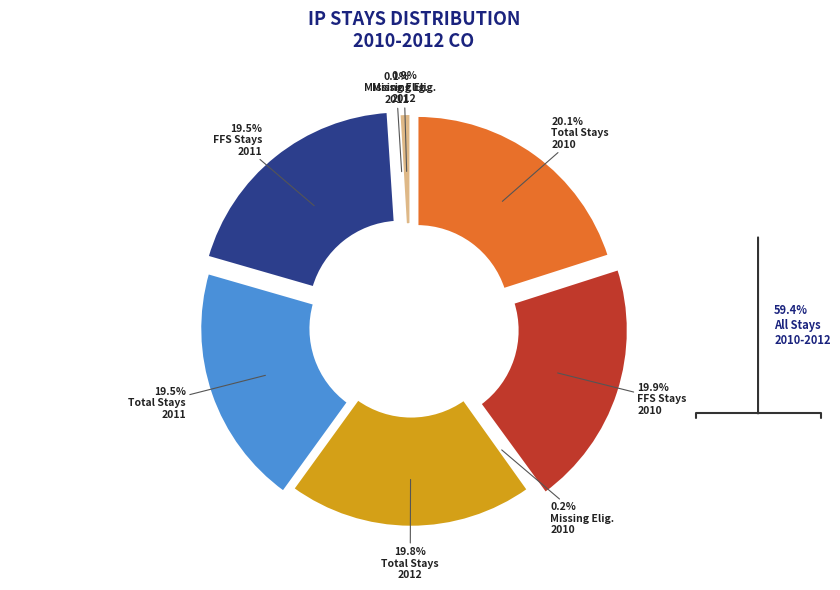

The Total Number of Stays 2012 slice represents 13% of the pie. True or false?

False